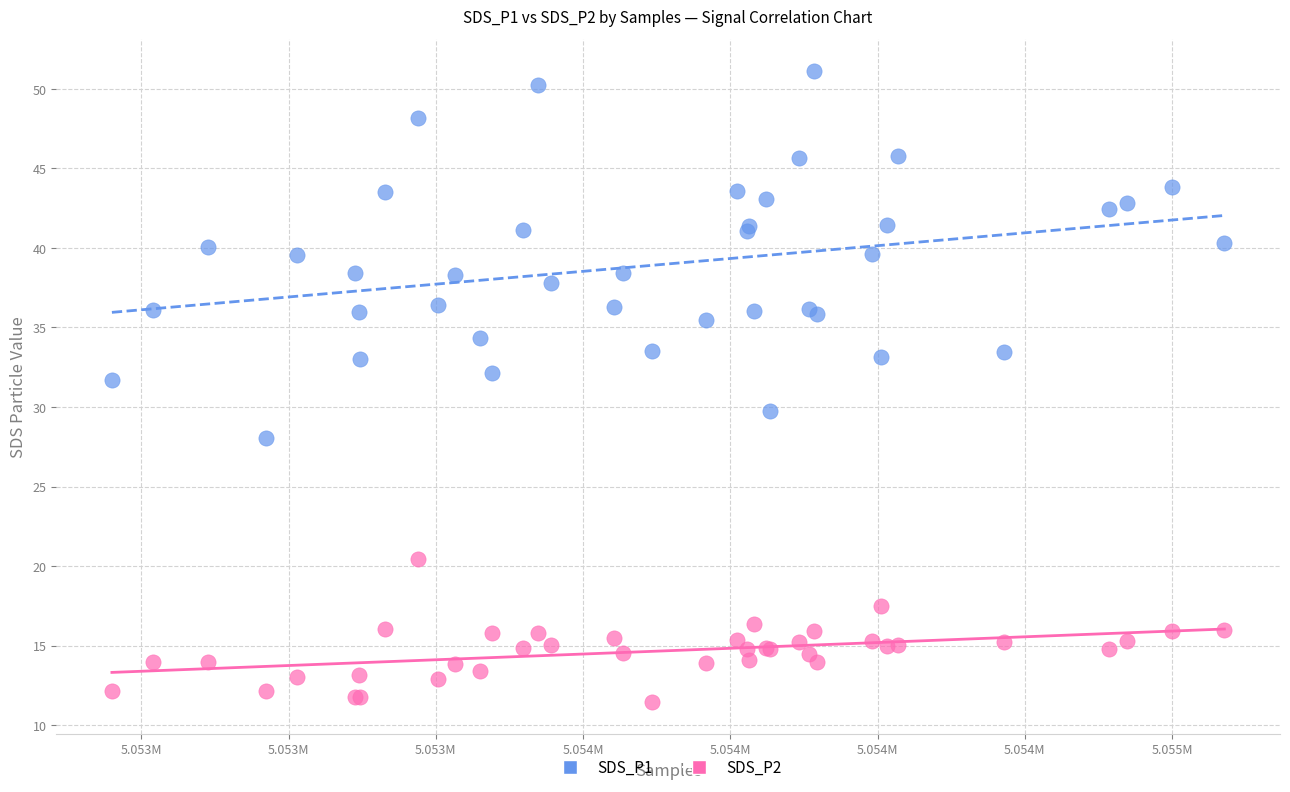

Which series reaches the maximum Y coordinate?

SDS_P1